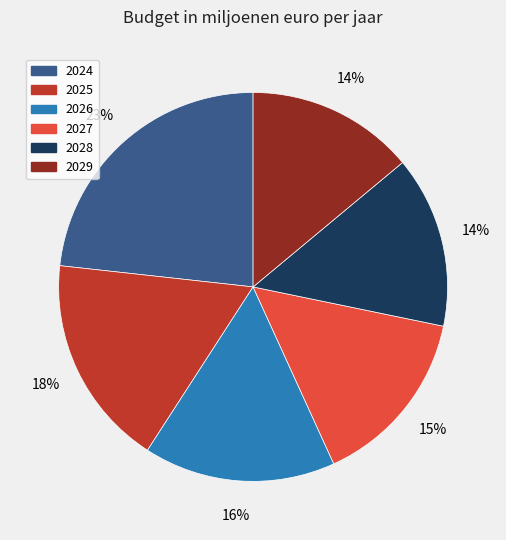

To the nearest percent, what is the difference between the largest and smallest slice percentages?

9%